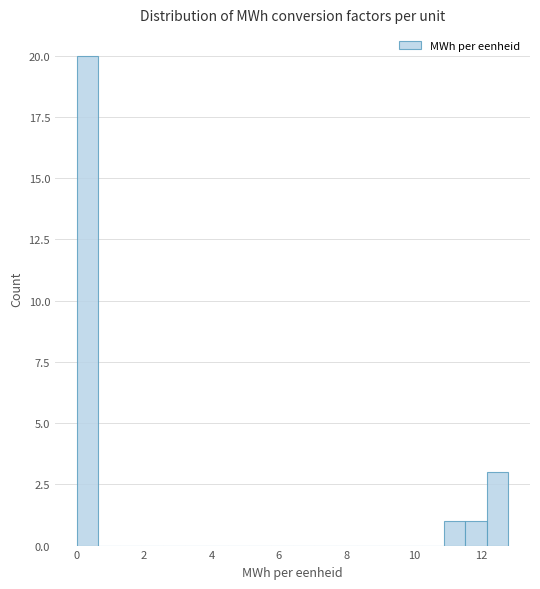

Around what value on the x-axis is the tallest bar? Give the approximate position of its centre, as read against the axis.

0.4